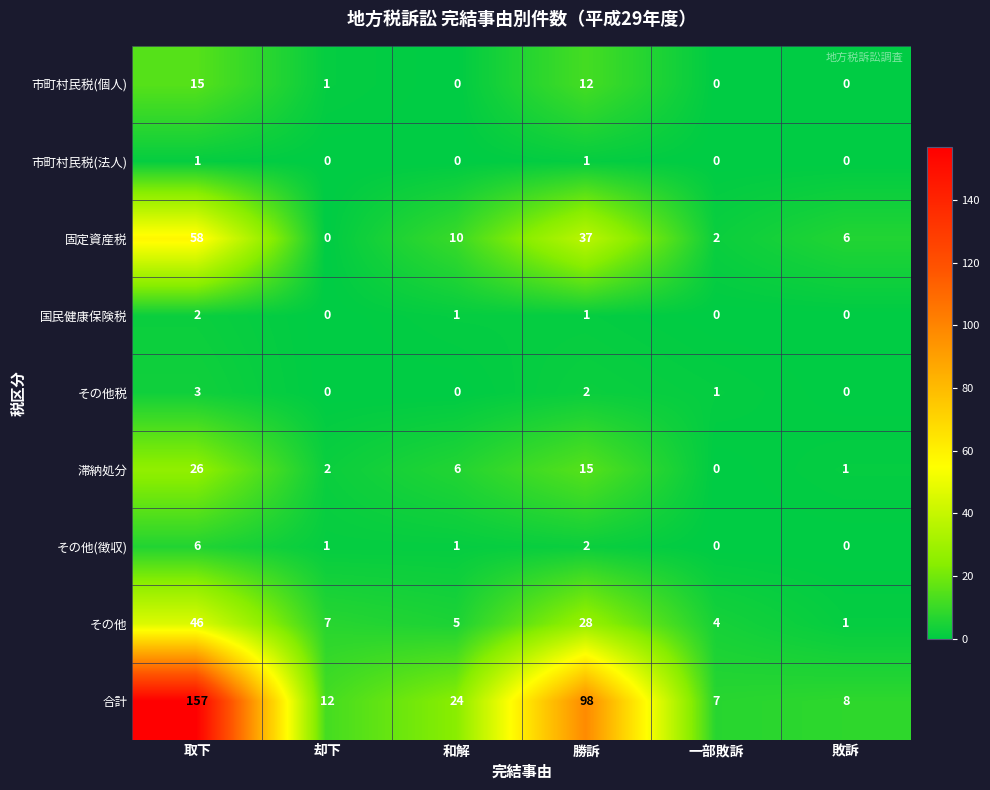

Count the number of data series in this chart.

9